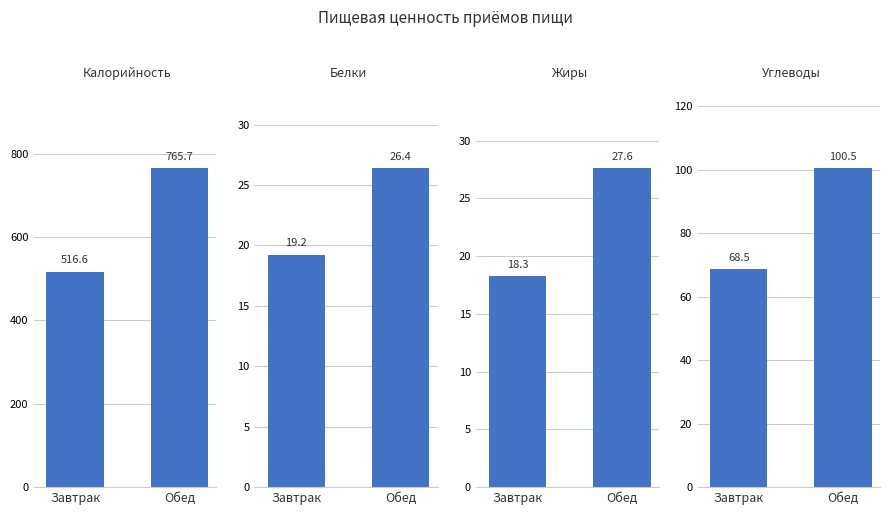

Is the value of Углеводы at Обед greater than the value of Белки at Завтрак?

Yes